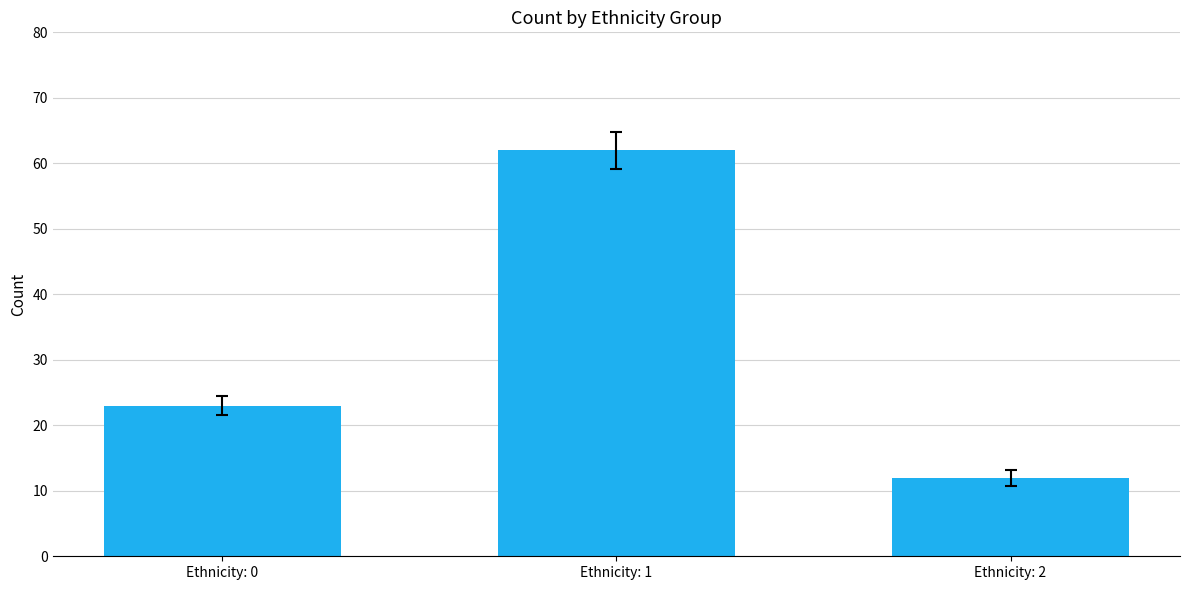

Are the bars grouped side by side (vs. stacked)?

No